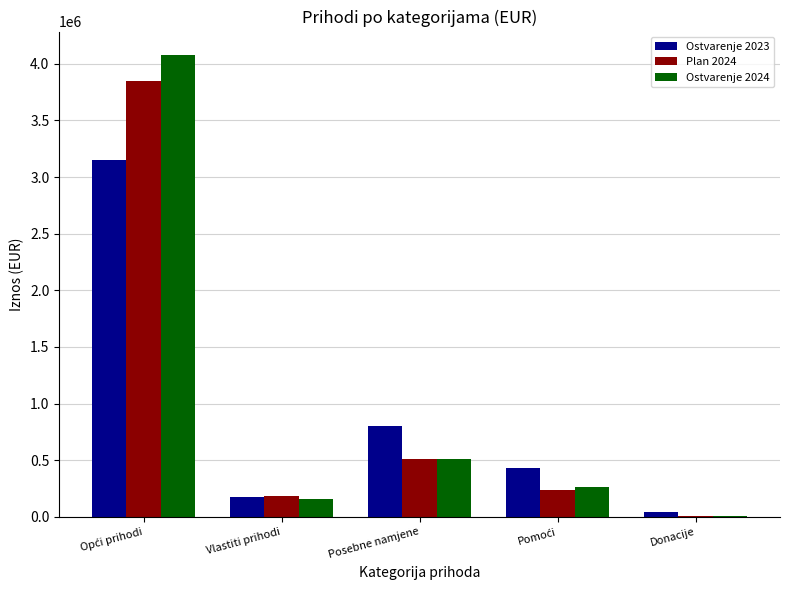

What is the sum of all Plan 2024 values?

4782221.0